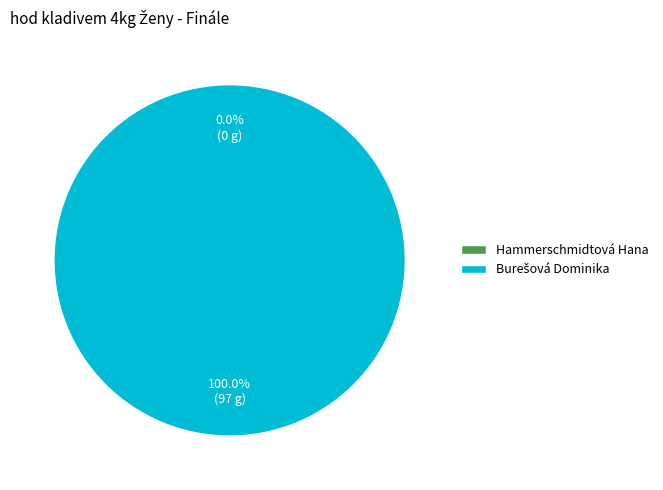

To the nearest percent, what is the average slice percentage?

50%